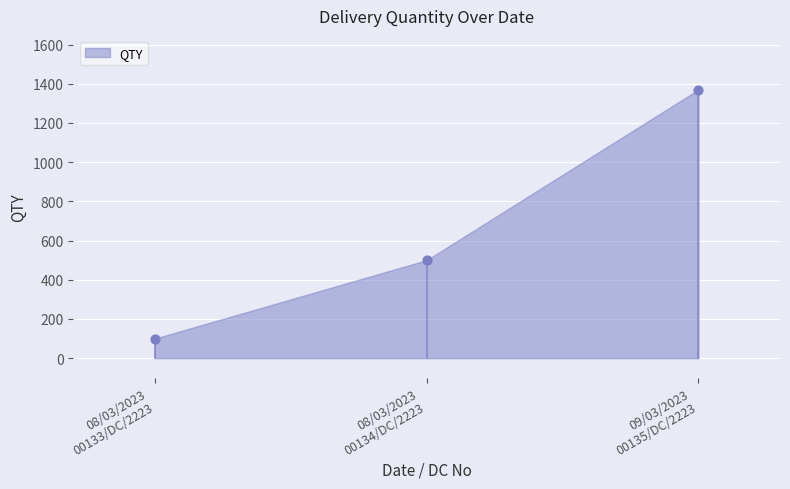

What Y value in the scatter plot is closest to 735?

500